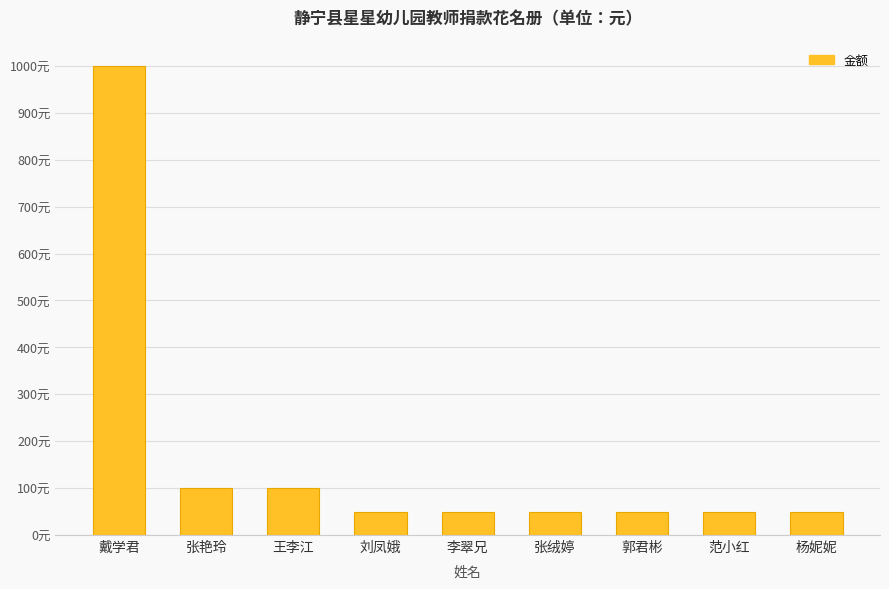

Approximately how many times larger is the value at 张艳玲 compared to 李翠兄?

2.0